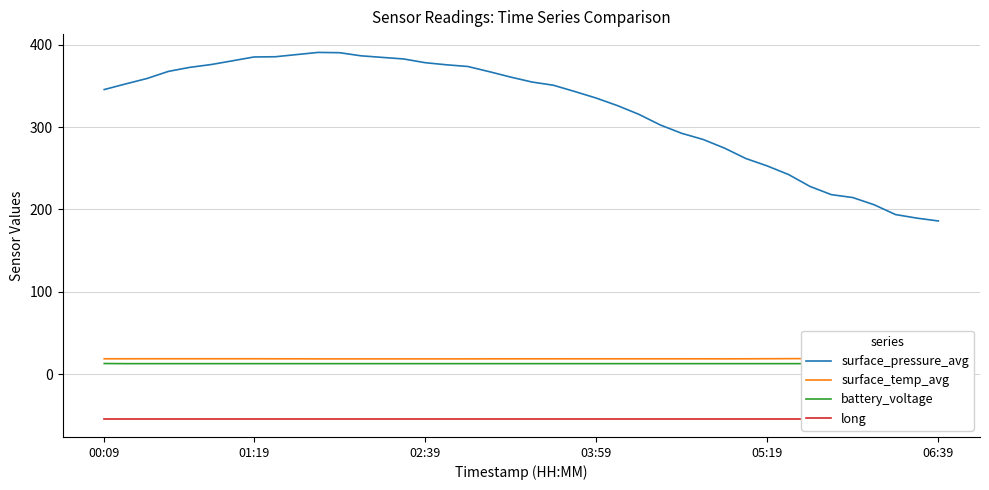

At how many categories does at least one series exceed 262?

30